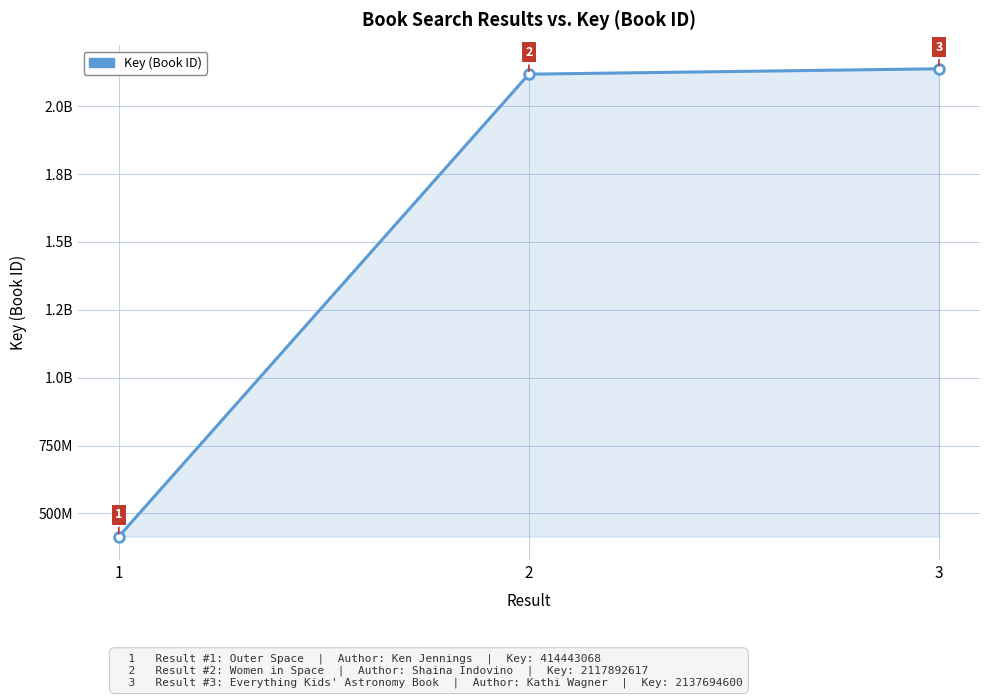

Is this an area chart (filled region under the line)?

Yes